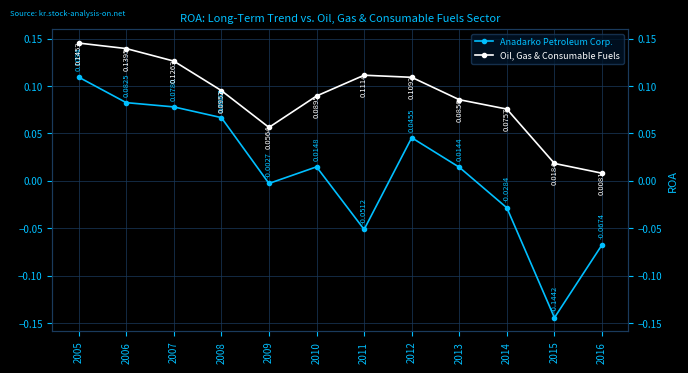

Rank the series by their maximum value, from lowest to highest.

Anadarko Petroleum Corp., Oil, Gas & Consumable Fuels